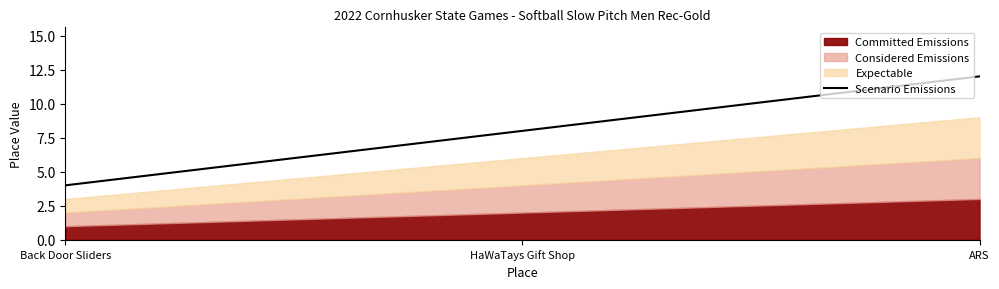

True or false: Scenario Emissions has a value of 4 at Back Door Sliders.

True